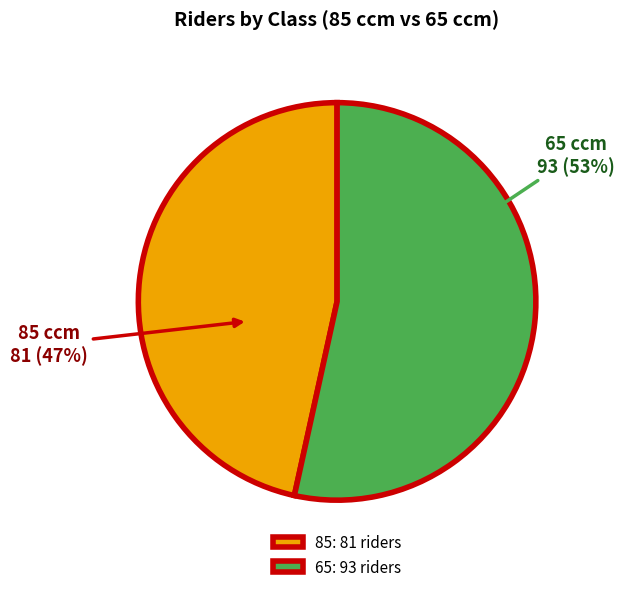

Does 65 account for over 50% of the chart?

Yes